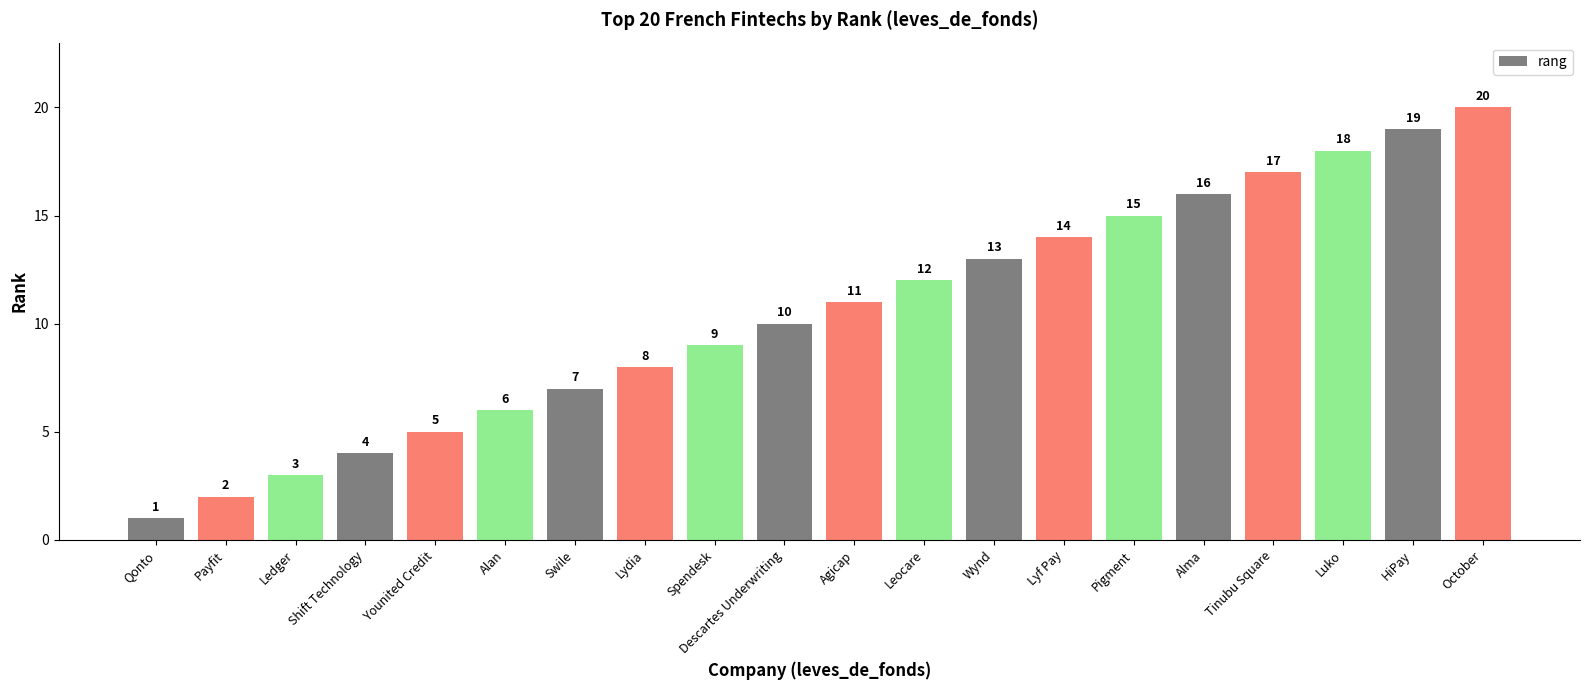

Rank the categories by value from highest to lowest.

October, HiPay, Luko, Tinubu Square, Alma, Pigment, Lyf Pay, Wynd, Leocare, Agicap, Descartes Underwriting, Spendesk, Lydia, Swile, Alan, Younited Credit, Shift Technology, Ledger, Payfit, Qonto